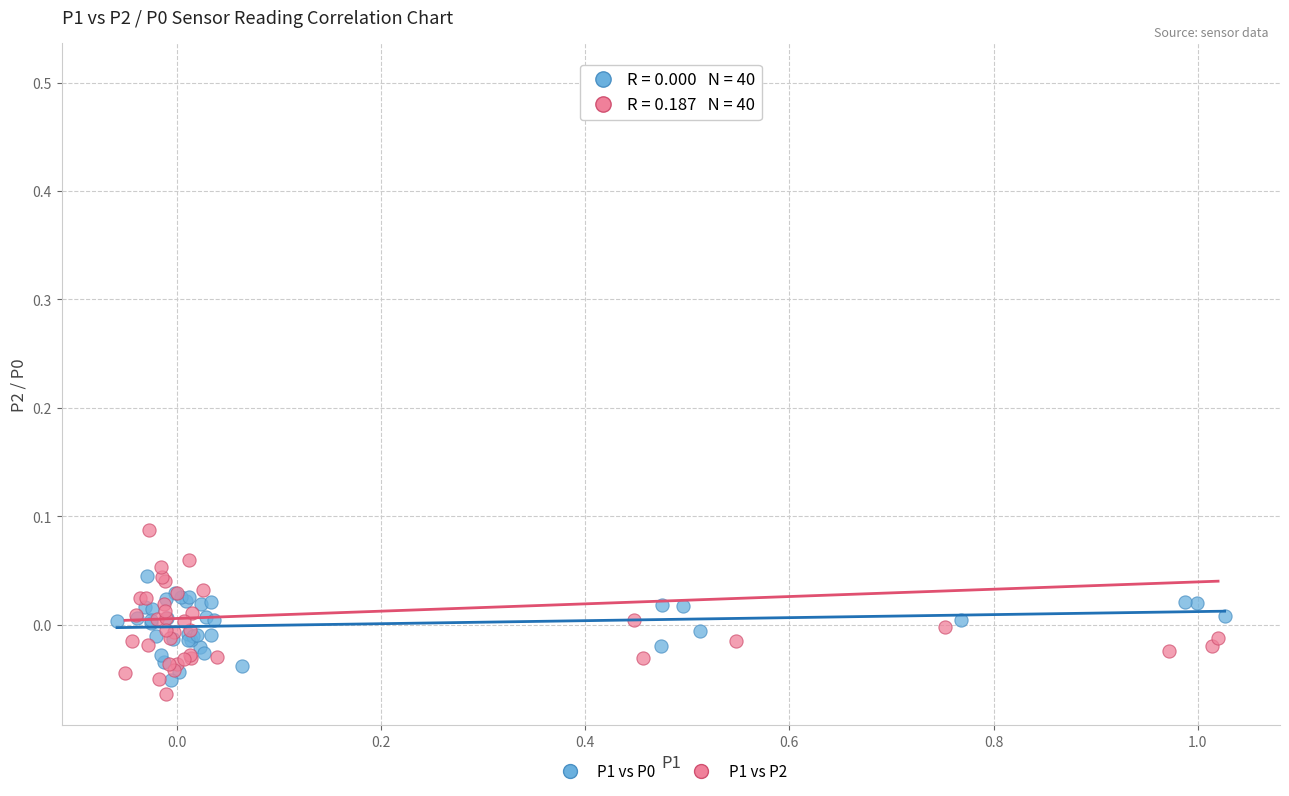

Which series has the largest Y range (max minus min)?

P1 vs P2